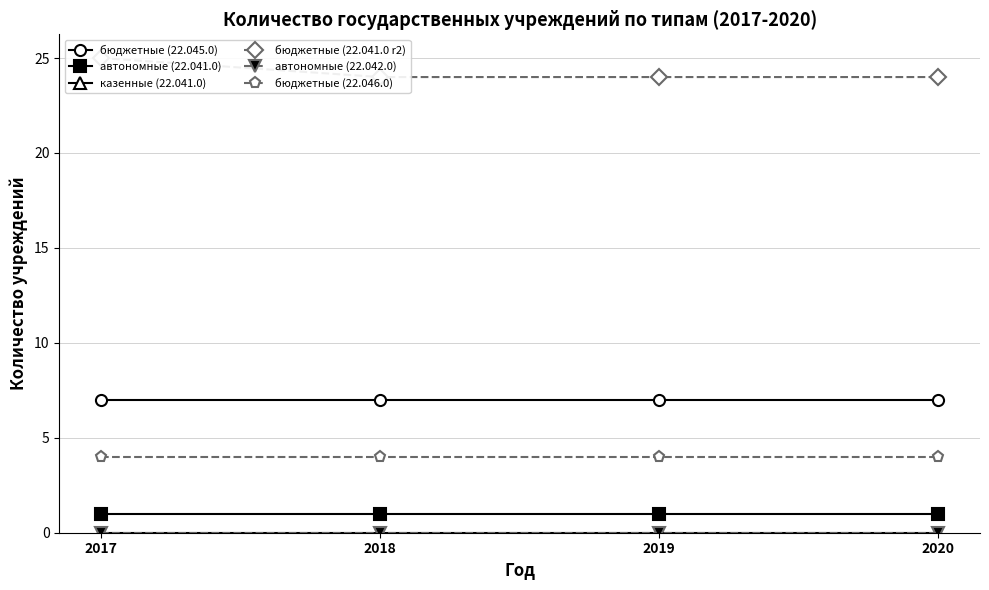

Is the value of бюджетные учреждения (22.045.0 row1) at 2017 greater than the value of автономные учреждения (22.042.0 row1) at 2020?

Yes